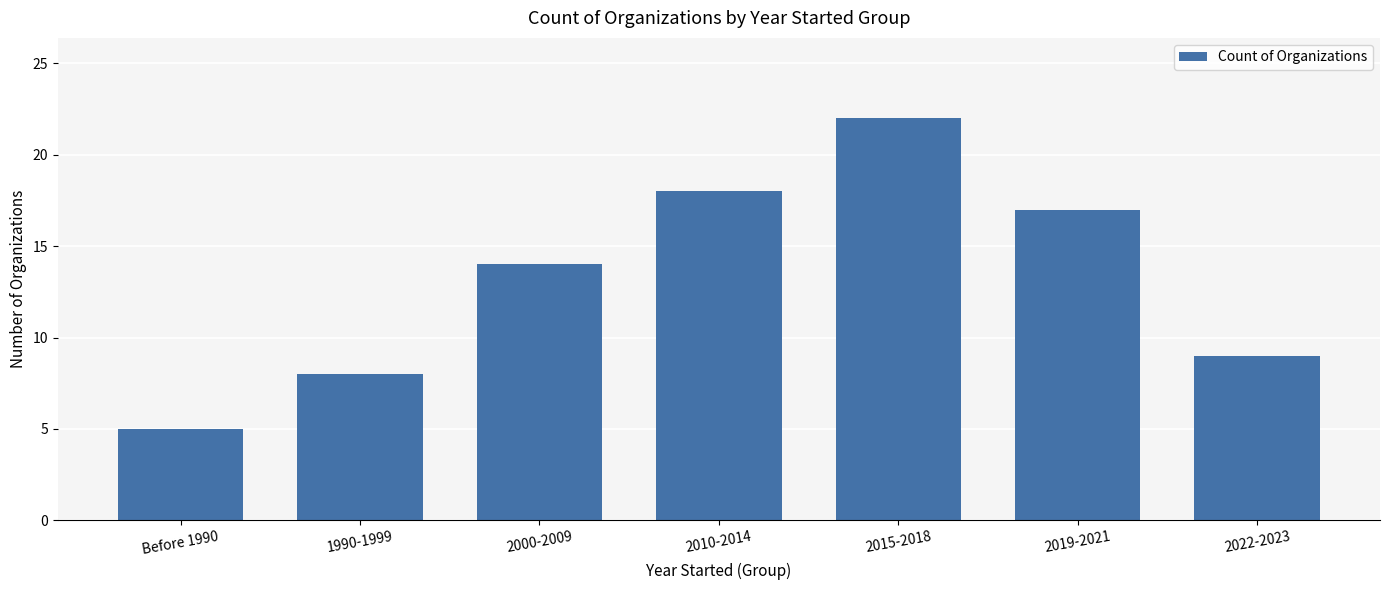

What is the minimum value shown in the chart?

5